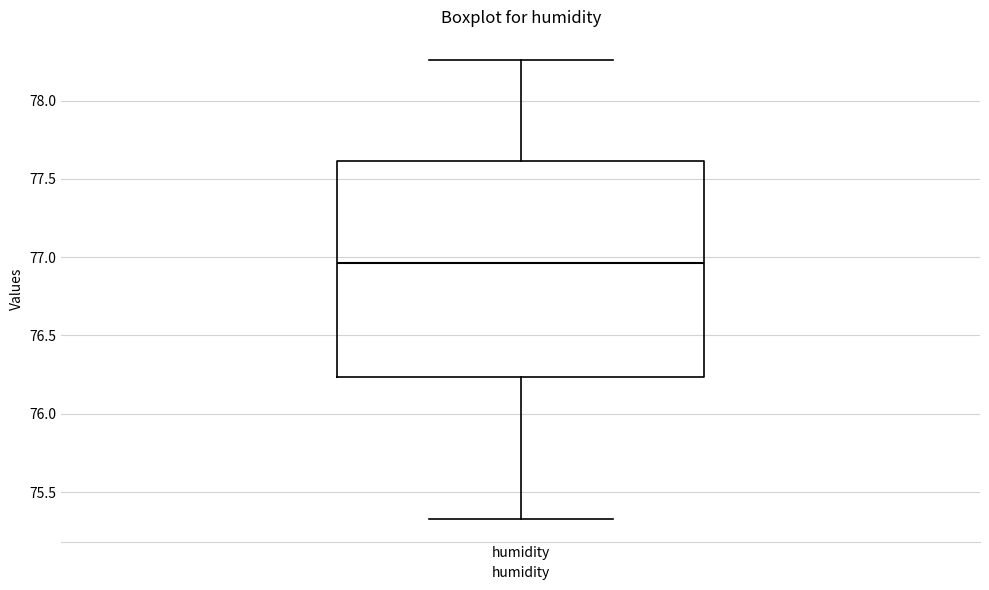

Read this box plot against the y-axis: the position of the median line, the range covered by the box, and the ends of both whiskers. The values are not printed on the chart, so give them approximately, as read against the axis.

median 76.95, box 76.25 to 77.60, whiskers 75.35 to 78.25